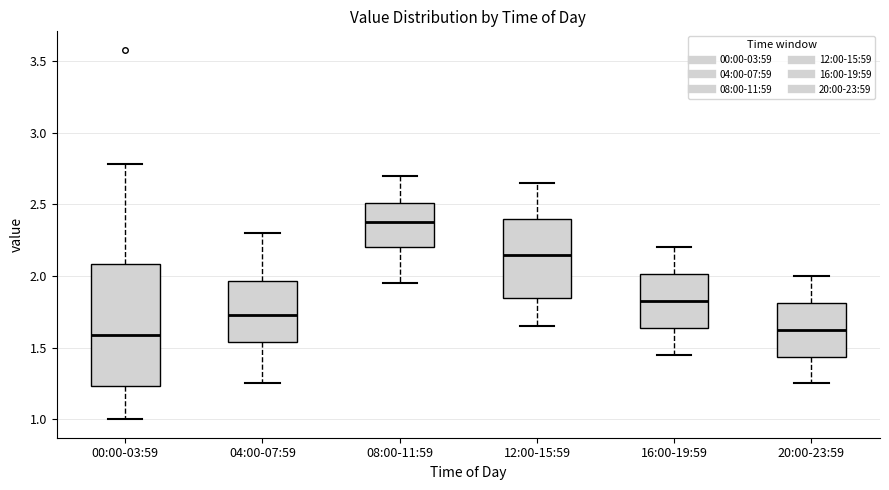

Where does the lower whisker of the box for 20:00-23:59 end on the y-axis? The values are not printed on the chart, so give them approximately, as read against the axis.

1.25